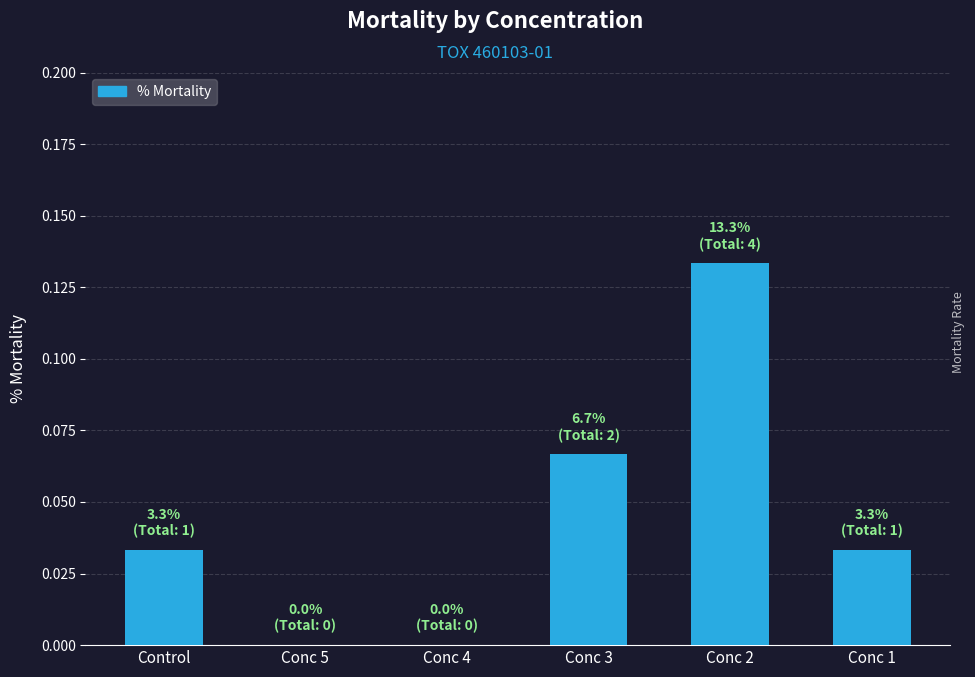

At which category does the chart reach its peak across all series?

Conc 2